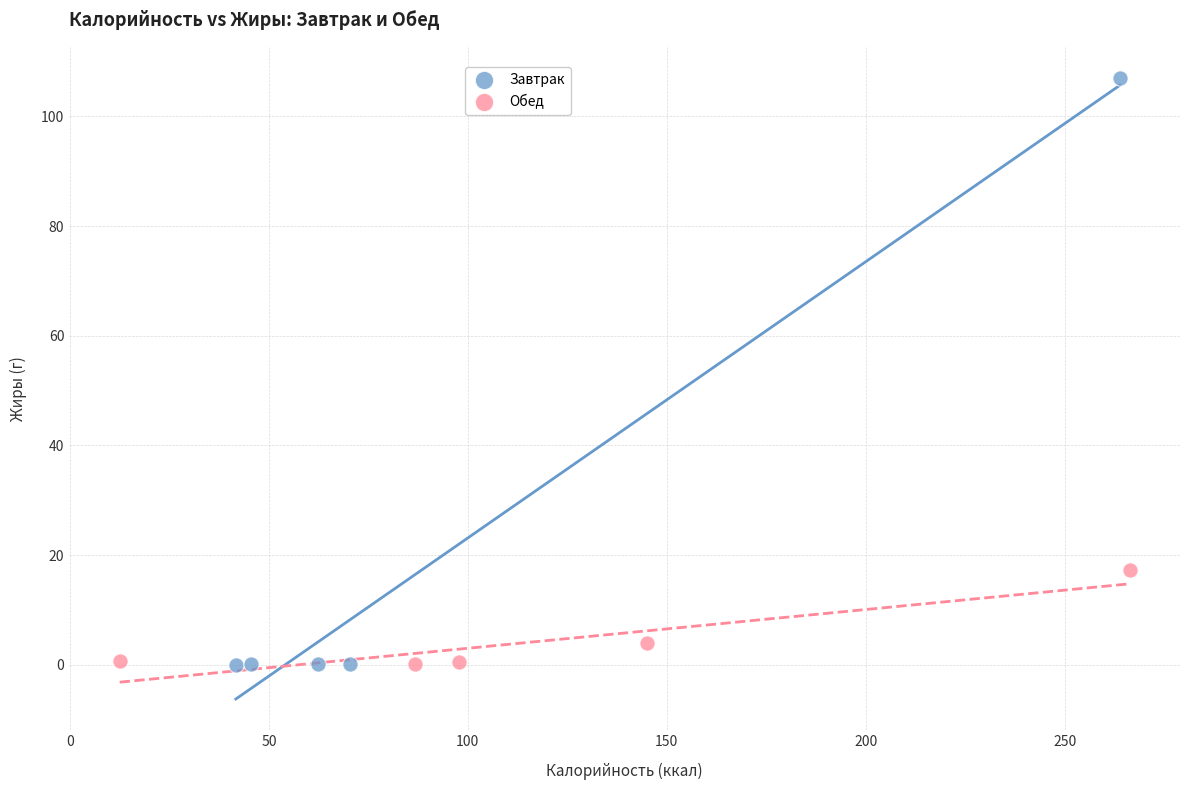

Which series contains the highest Y value?

Завтрак